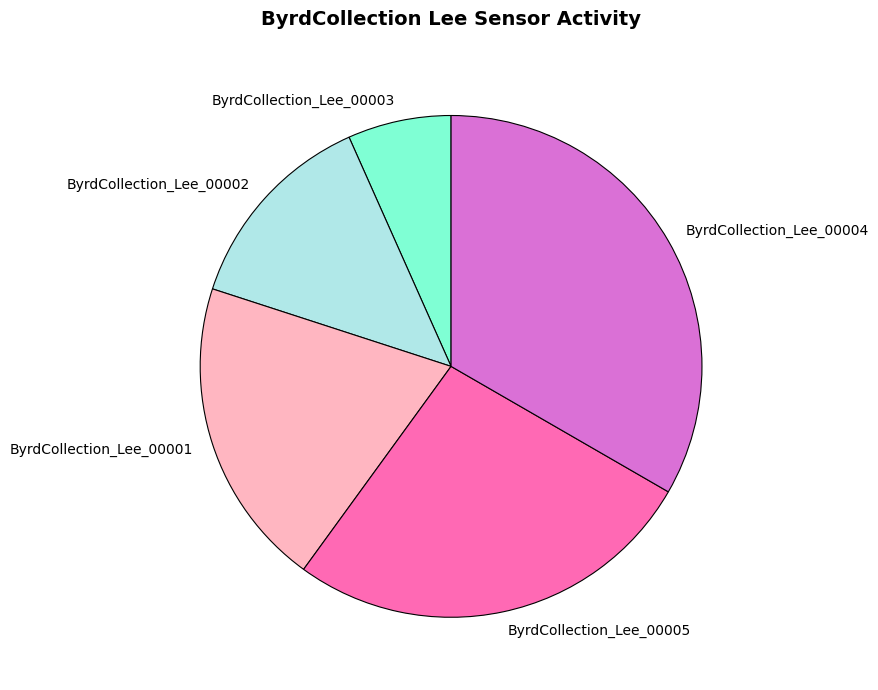

The ByrdCollection_Lee_00001 slice represents 20% of the pie. True or false?

True